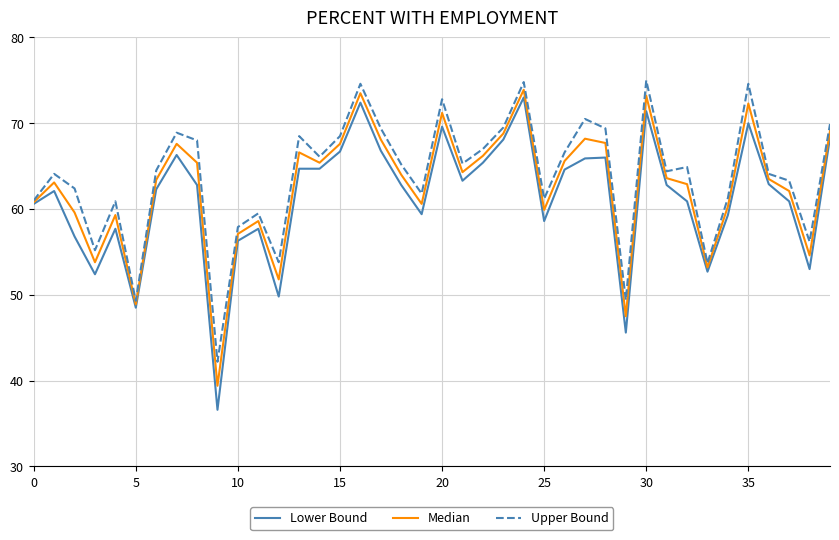

What is the greatest value displayed?

75.0